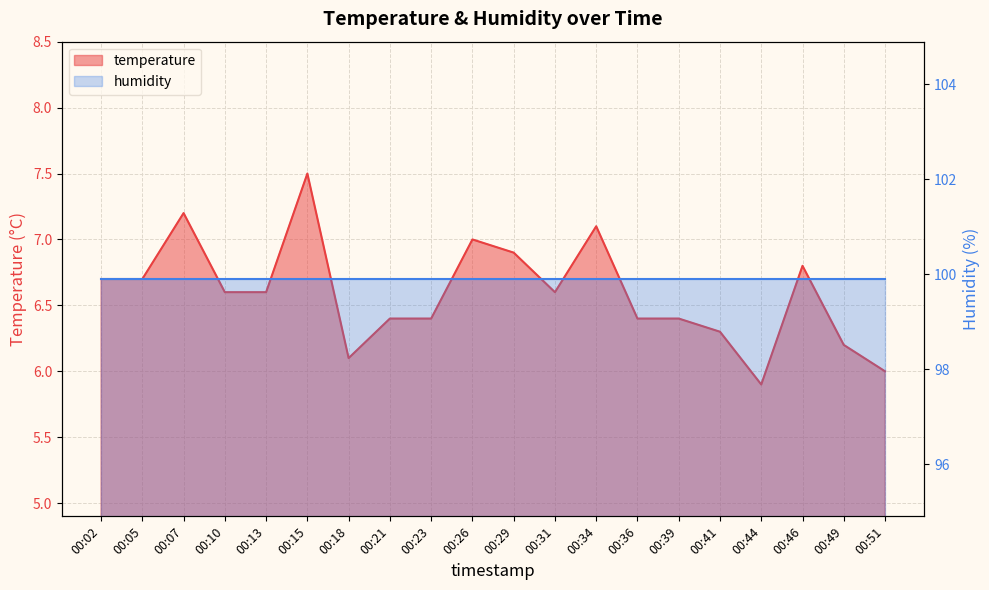

List the labels in order of value, smallest first.

00:44, 00:51, 00:18, 00:49, 00:41, 00:21, 00:23, 00:36, 00:39, 00:10, 00:13, 00:31, 00:02, 00:05, 00:46, 00:29, 00:26, 00:34, 00:07, 00:15